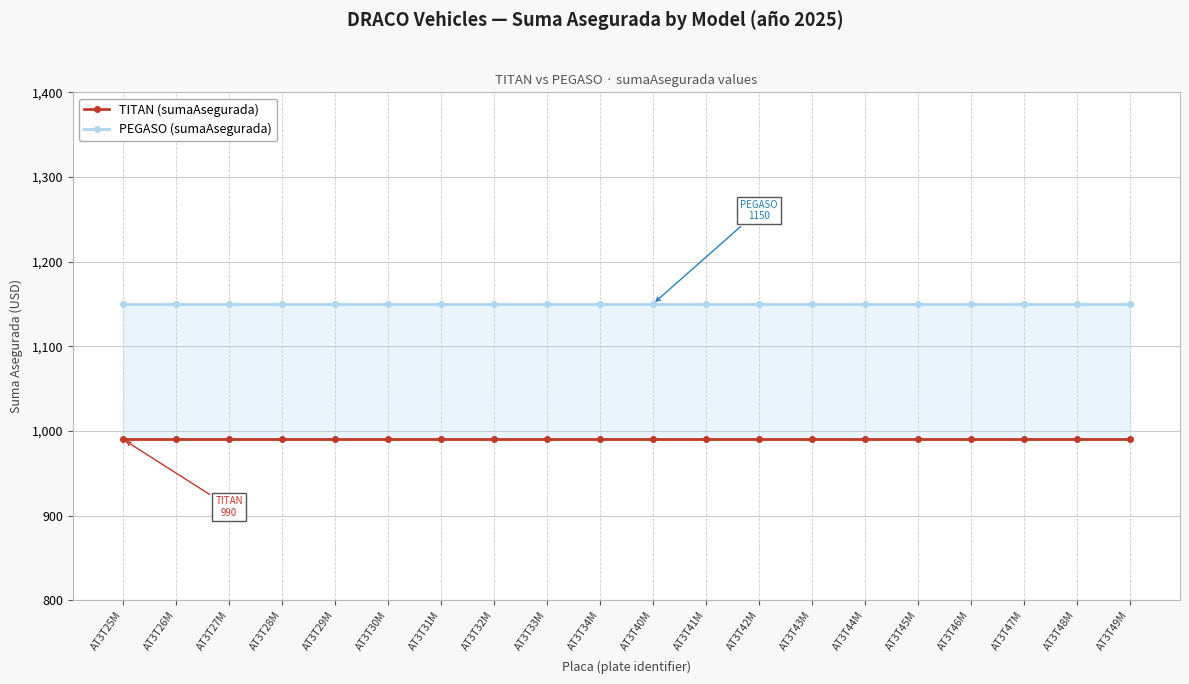

Reading left to right, what are all the values shown in this chart?

TITAN (sumaAsegurada): AT3T25M=990	AT3T26M=990	AT3T27M=990	AT3T28M=990	AT3T29M=990	AT3T30M=990	AT3T31M=990	AT3T32M=990	AT3T33M=990	AT3T34M=990	AT3T40M=990	AT3T41M=990	AT3T42M=990	AT3T43M=990	AT3T44M=990	AT3T45M=990	AT3T46M=990	AT3T47M=990	AT3T48M=990	AT3T49M=990
PEGASO (sumaAsegurada): AT3T25M=1150	AT3T26M=1150	AT3T27M=1150	AT3T28M=1150	AT3T29M=1150	AT3T30M=1150	AT3T31M=1150	AT3T32M=1150	AT3T33M=1150	AT3T34M=1150	AT3T40M=1150	AT3T41M=1150	AT3T42M=1150	AT3T43M=1150	AT3T44M=1150	AT3T45M=1150	AT3T46M=1150	AT3T47M=1150	AT3T48M=1150	AT3T49M=1150